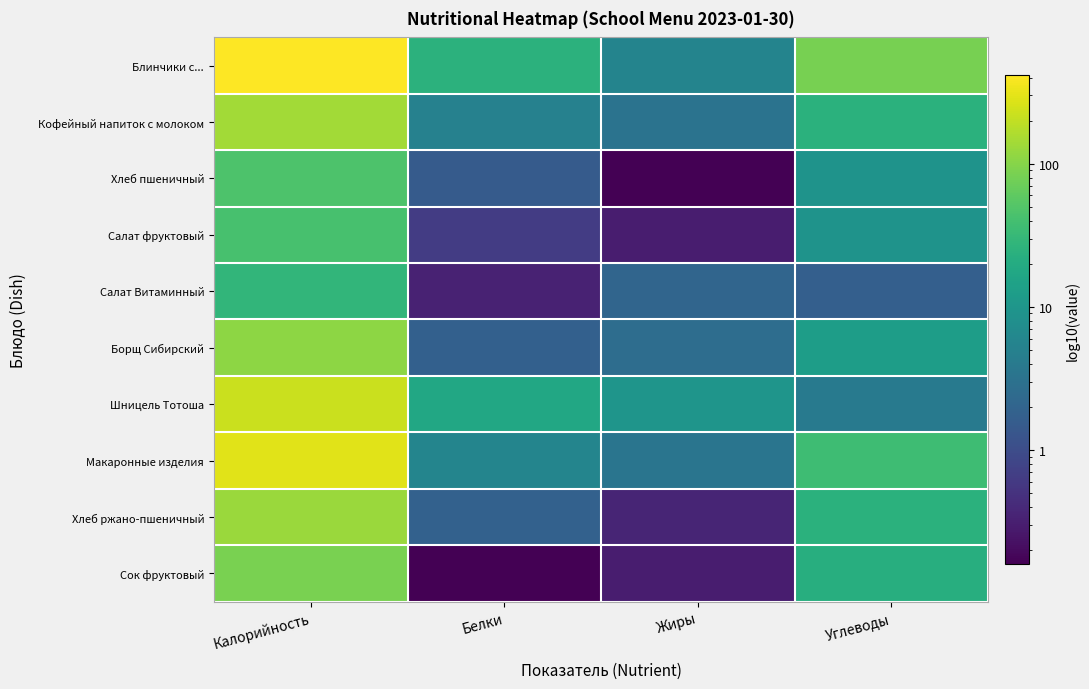

Rank the series by their maximum value, from highest to lowest.

Блинчики с..., Макаронные изделия, Шницель Тотоша, Кофейный напиток с молоком, Хлеб ржано-пшеничный, Борщ Сибирский, Сок фруктовый, Хлеб пшеничный, Салат фруктовый, Салат Витаминный